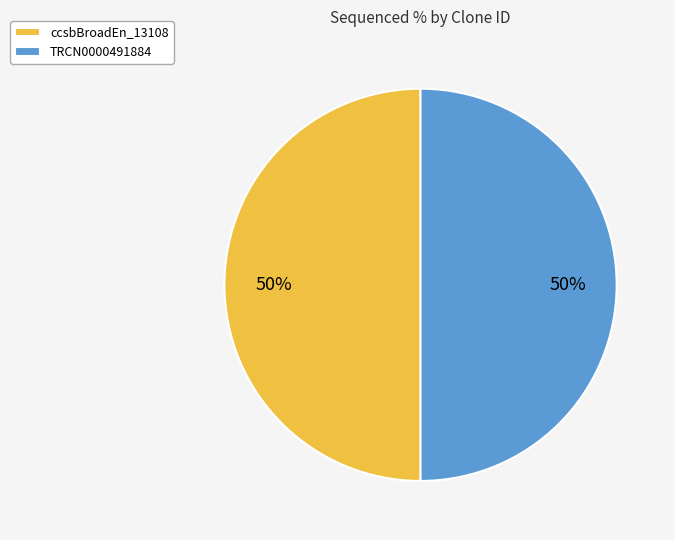

True or false: ccsbBroadEn_13108 accounts for 63% of the total.

False